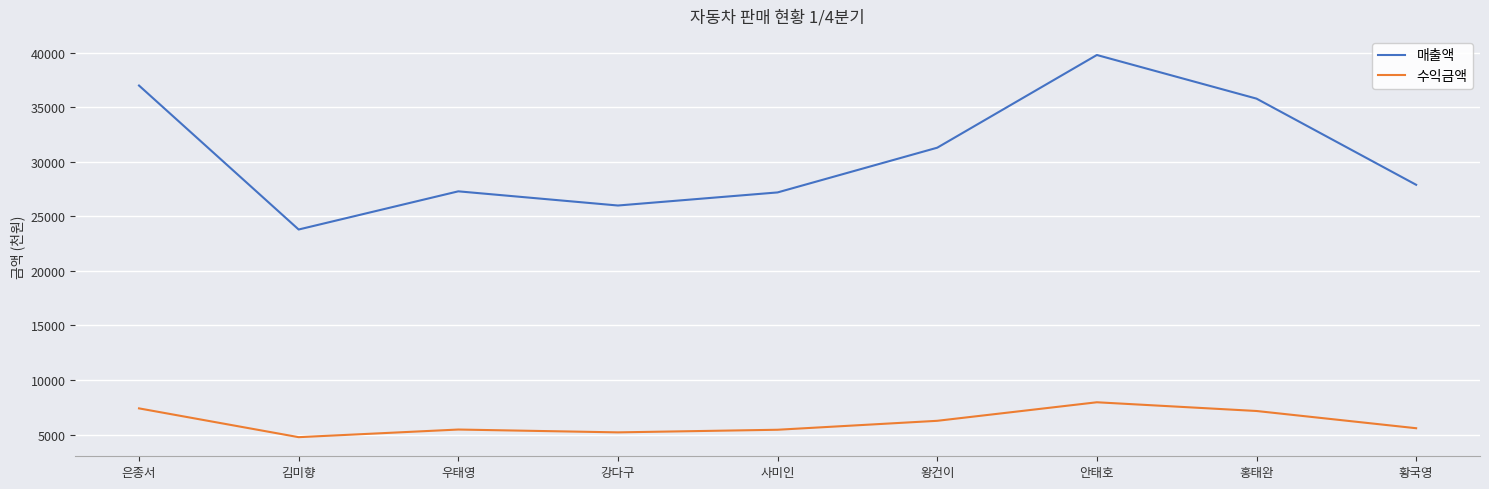

At which category does 매출액 reach its first local valley?

김미향